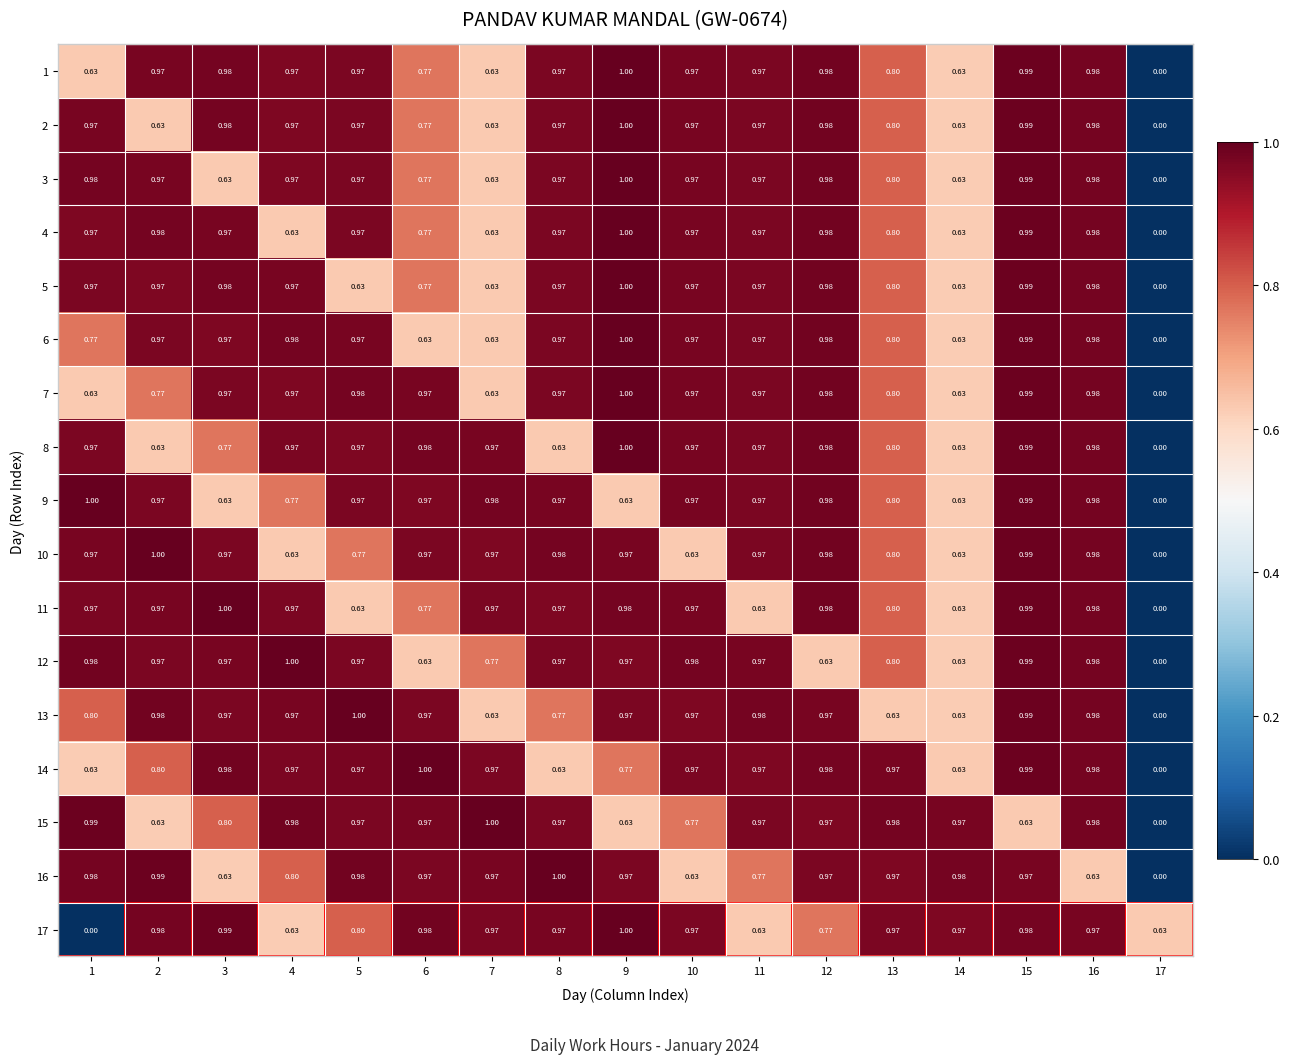

How many data points does each series have?

17